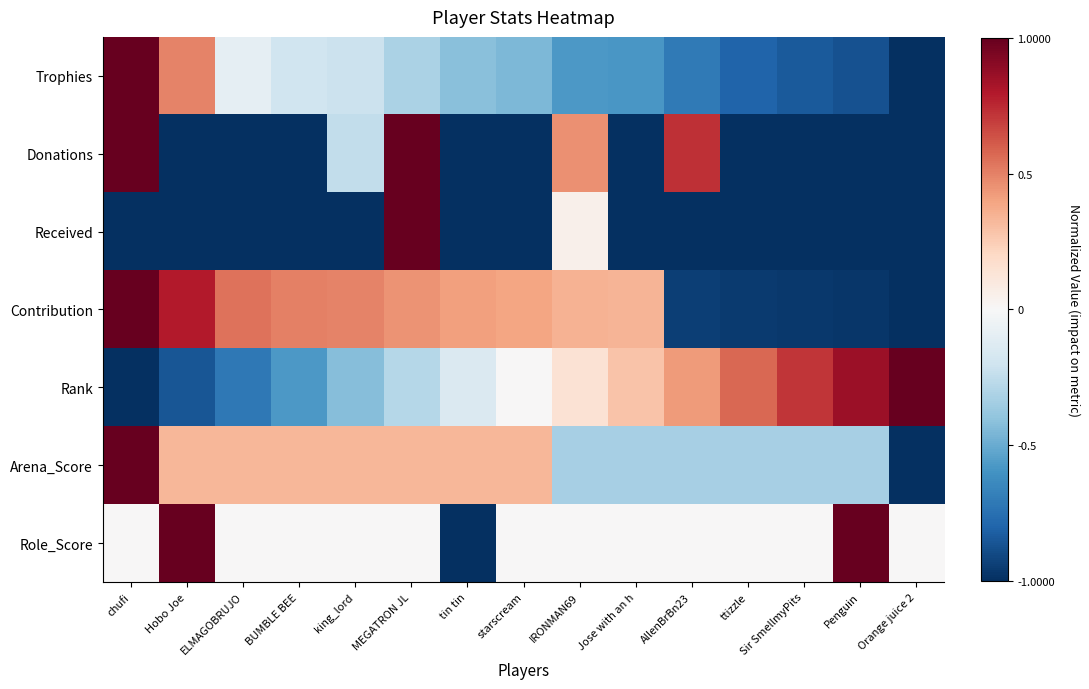

At MEGATRON JL, list the series in order from smallest to largest.

Trophies, Rank, Role_Score, Arena_Score, Contribution, Donations, Received